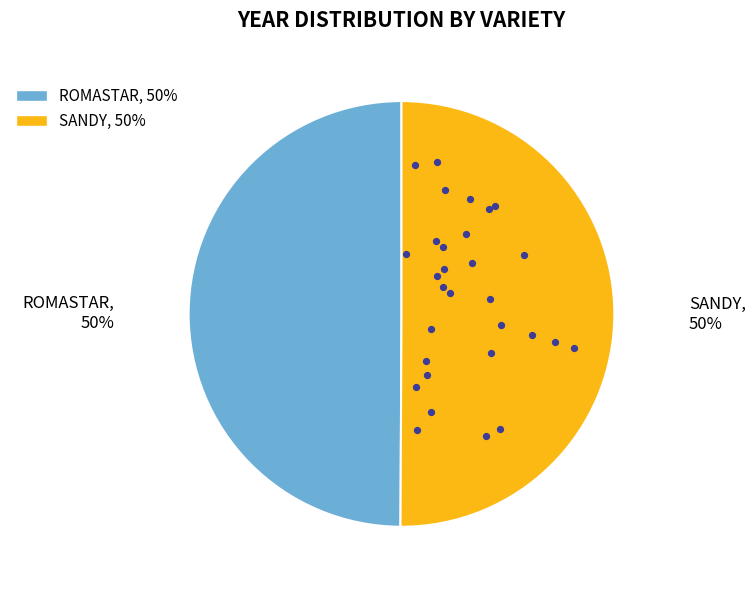

To the nearest percent, what is the combined percentage of SANDY and ROMASTAR?

100%